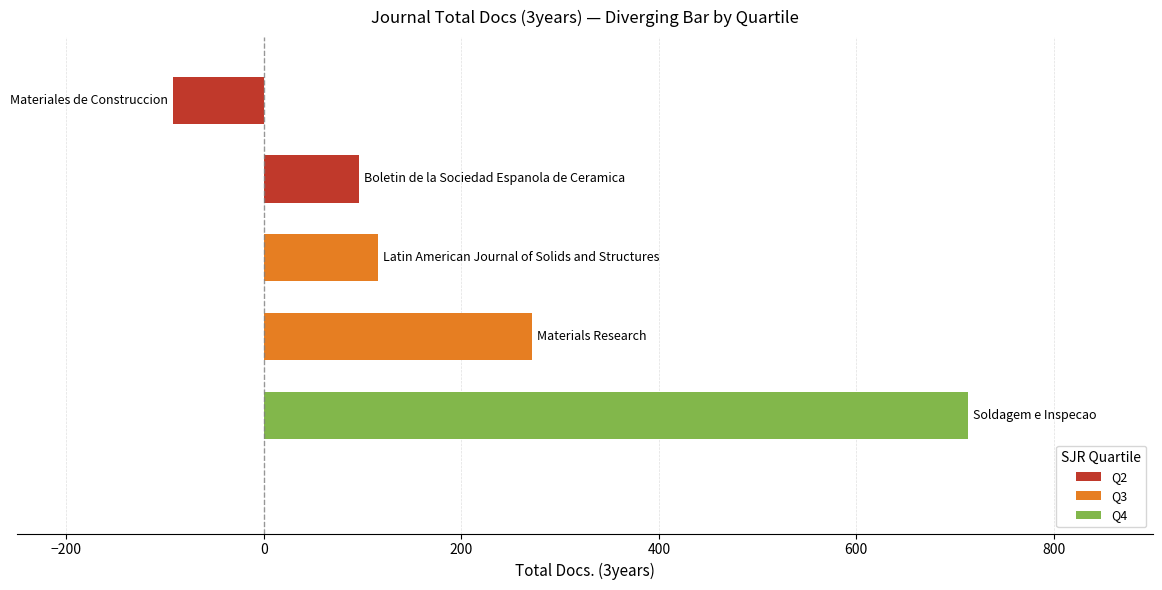

What is the minimum value shown in the chart?

-92